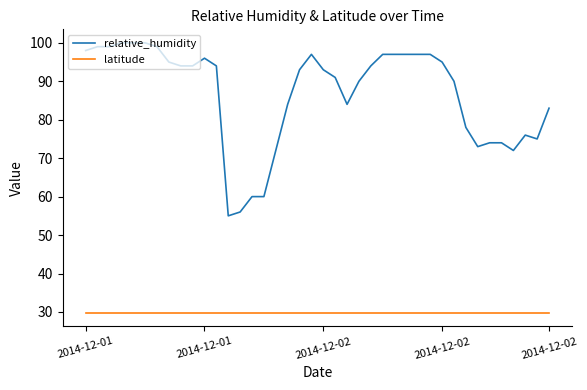

List the series in order of their overall mean, highest first.

relative_humidity, latitude